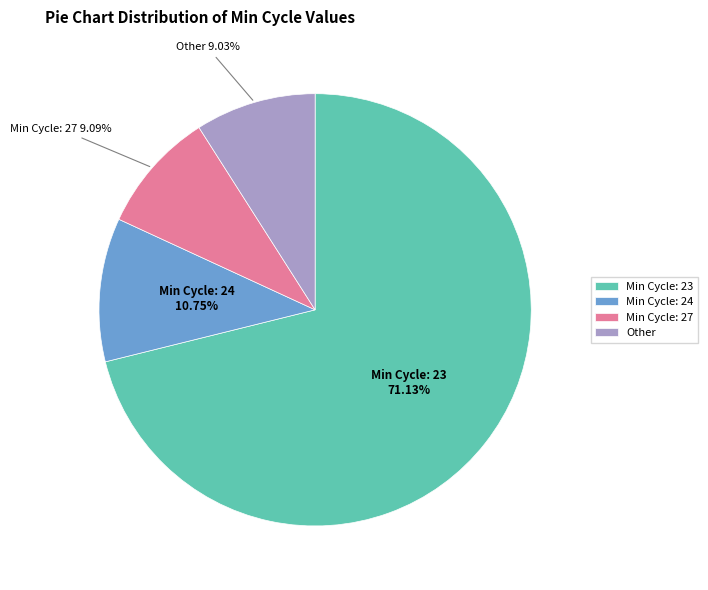

Is the sum of Min Cycle: 23 and Min Cycle: 27 greater than half?

Yes